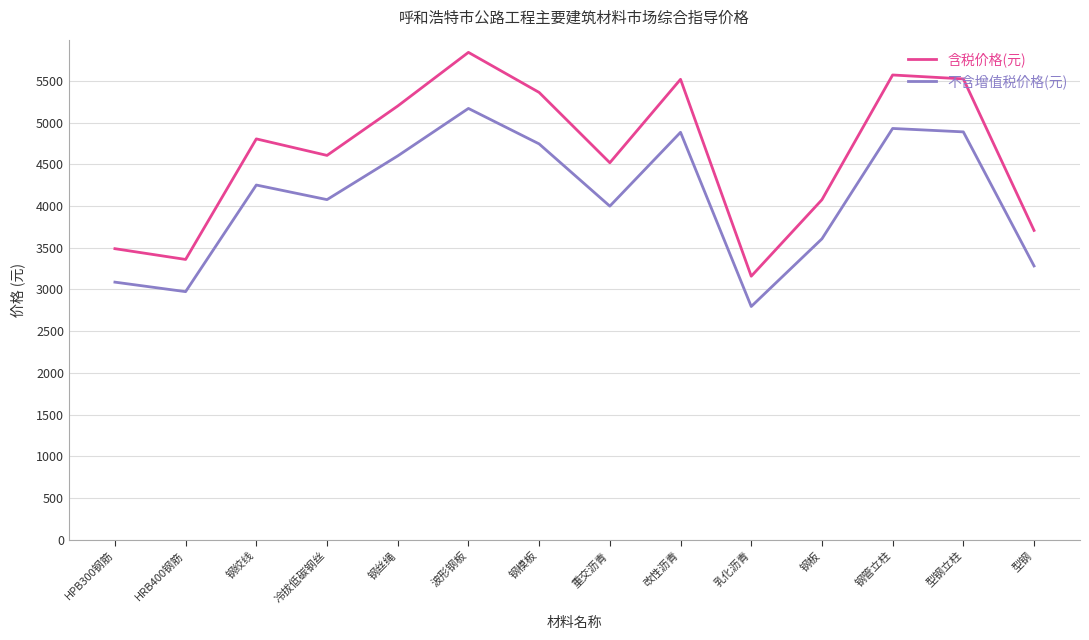

Is it true that 含税价格(元) equals 7939 at 钢模板?

False